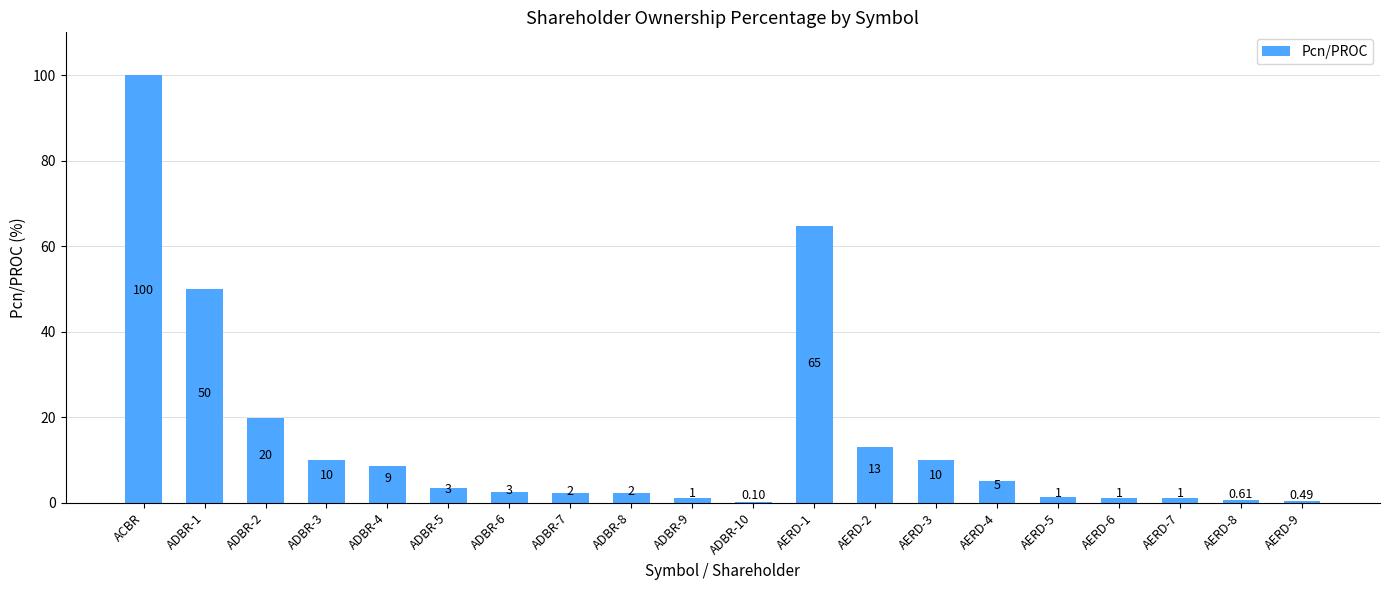

Are the bars horizontal?

No